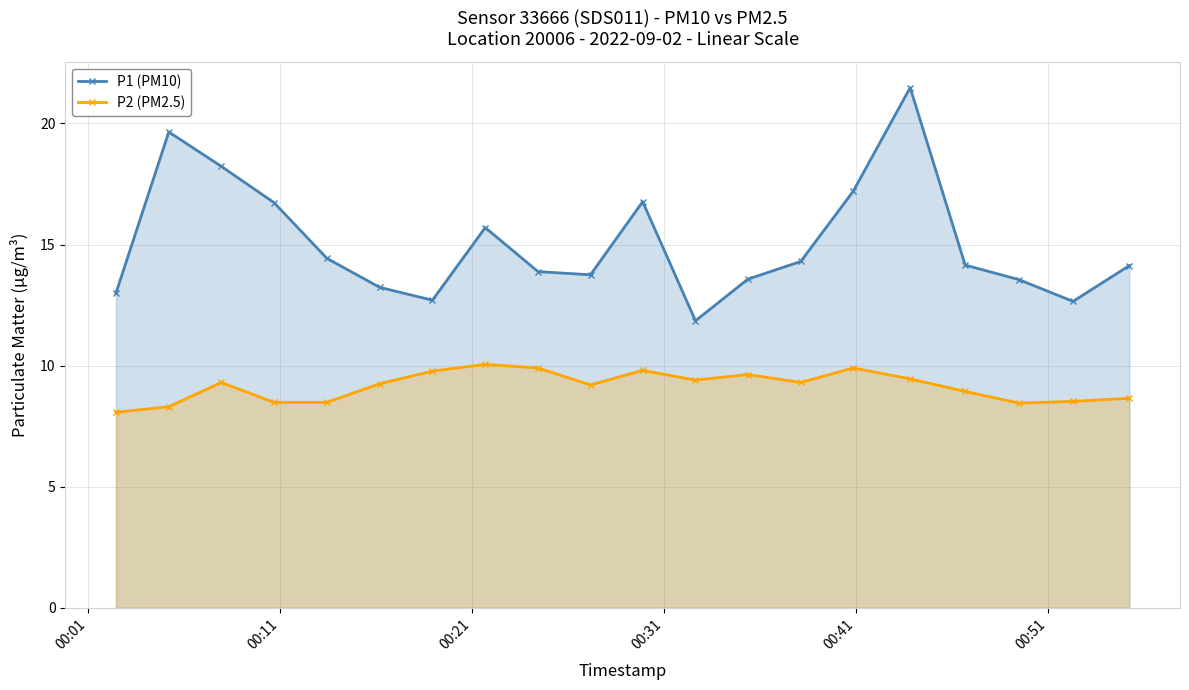

What is the value of the P2 (PM2.5) point at the 14th from the left?

9.3